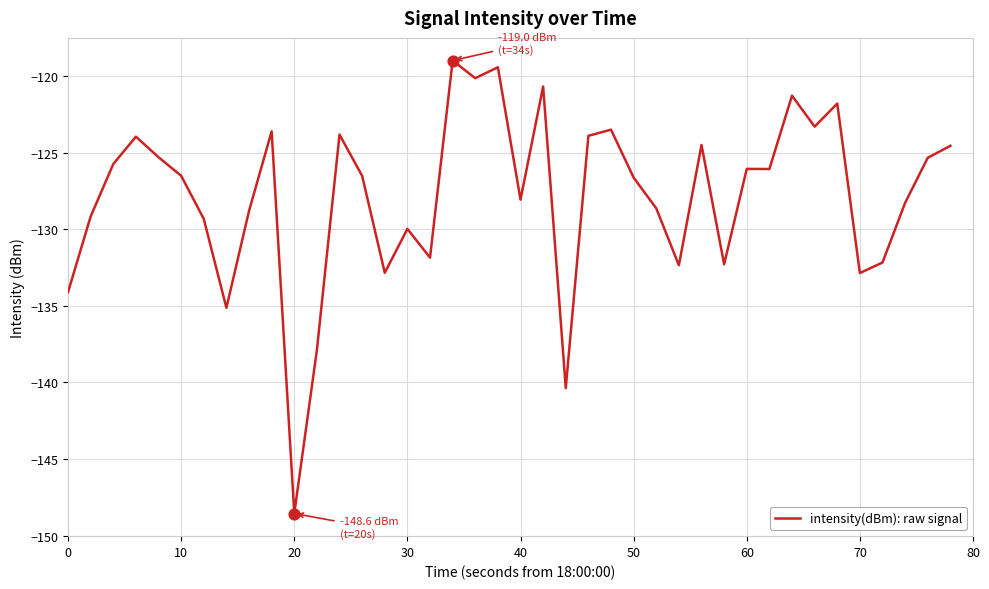

What is the difference between the maximum and minimum values?

29.6